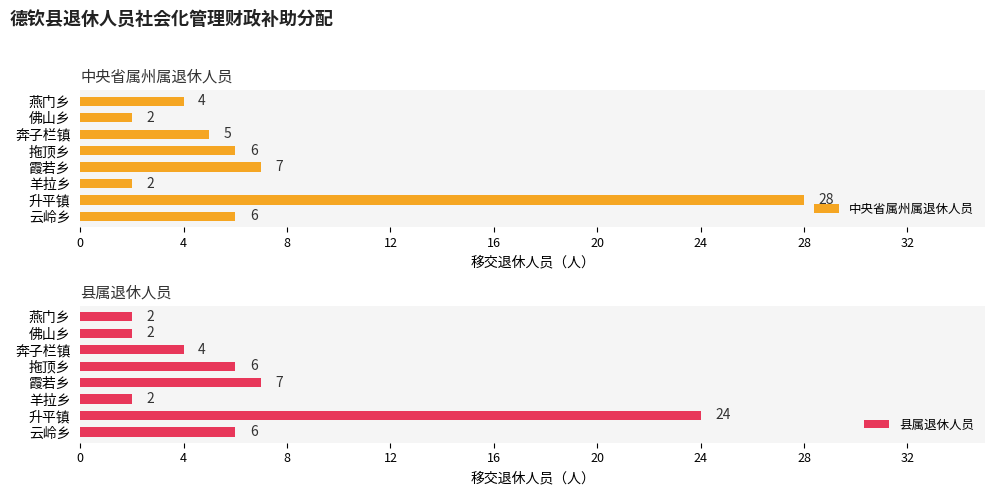

What is the value of the 中央省属州属退休人员 bar at the 8th from the left?

4